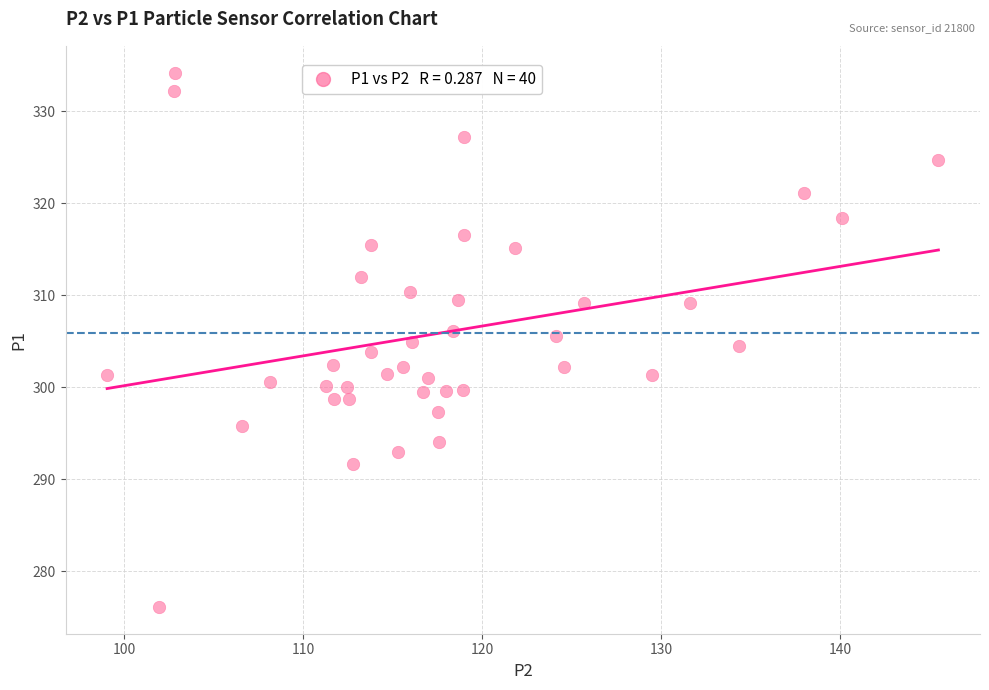

What is the range of X values (max minus min)?

46.4